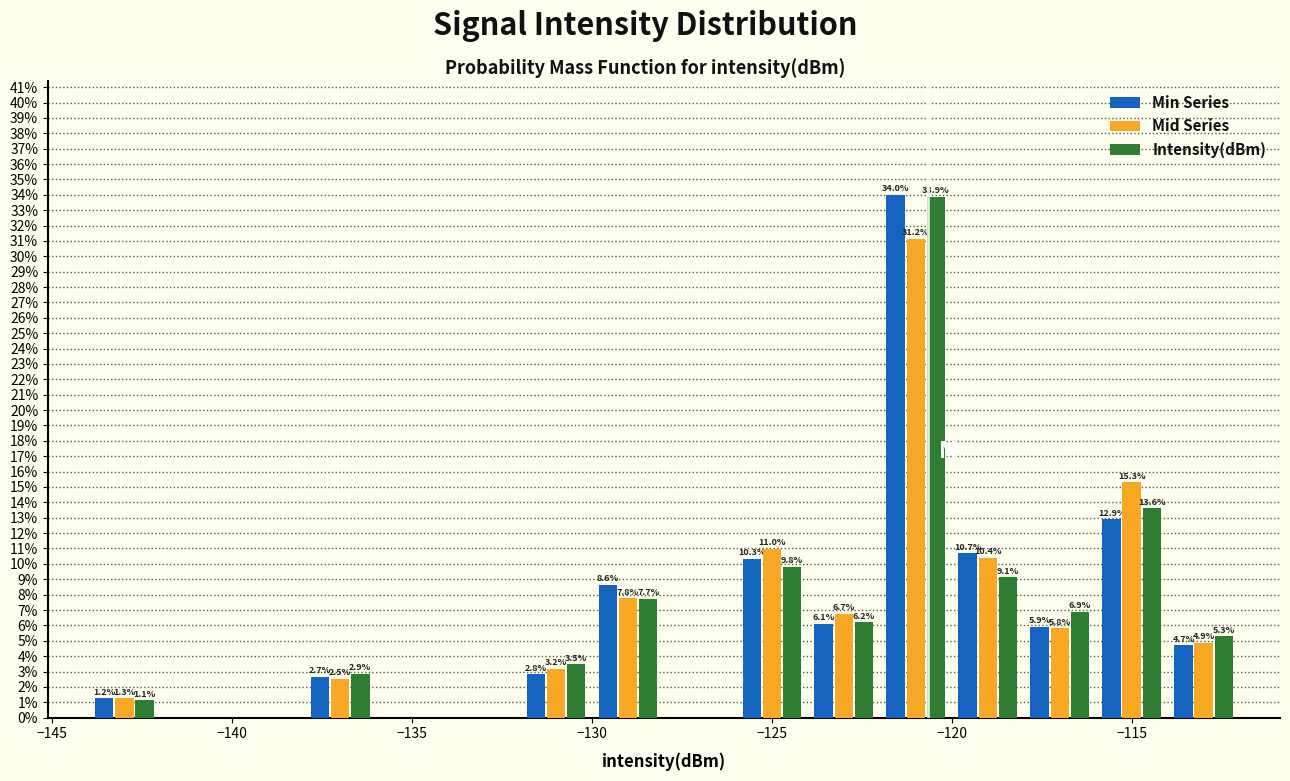

In the Intensity(dBm) series, which range on the x-axis has the tallest bar?

-122 to -120